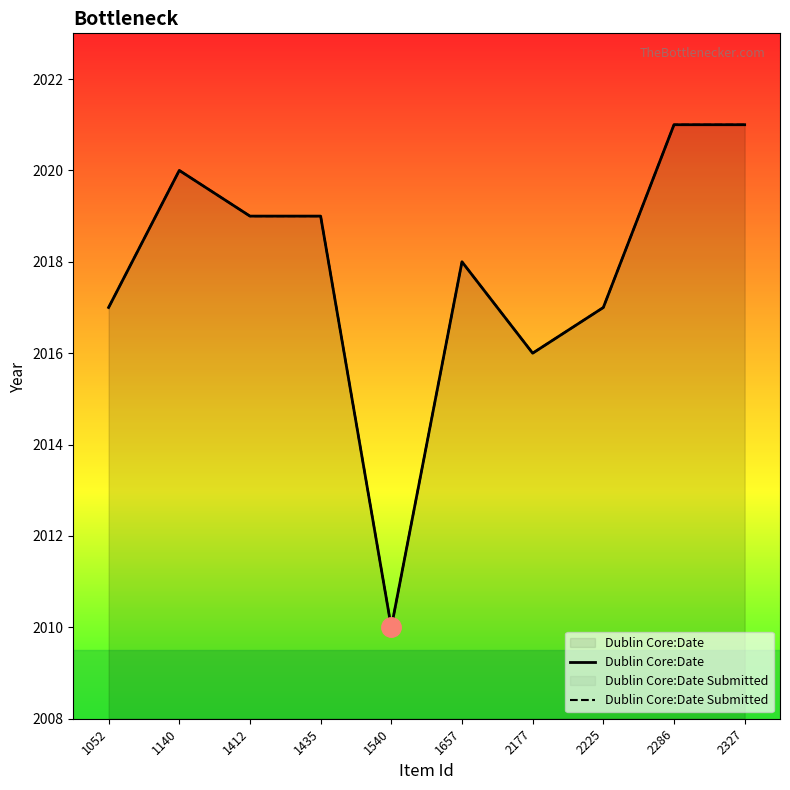

At which category is the sum across all series the highest?

2286